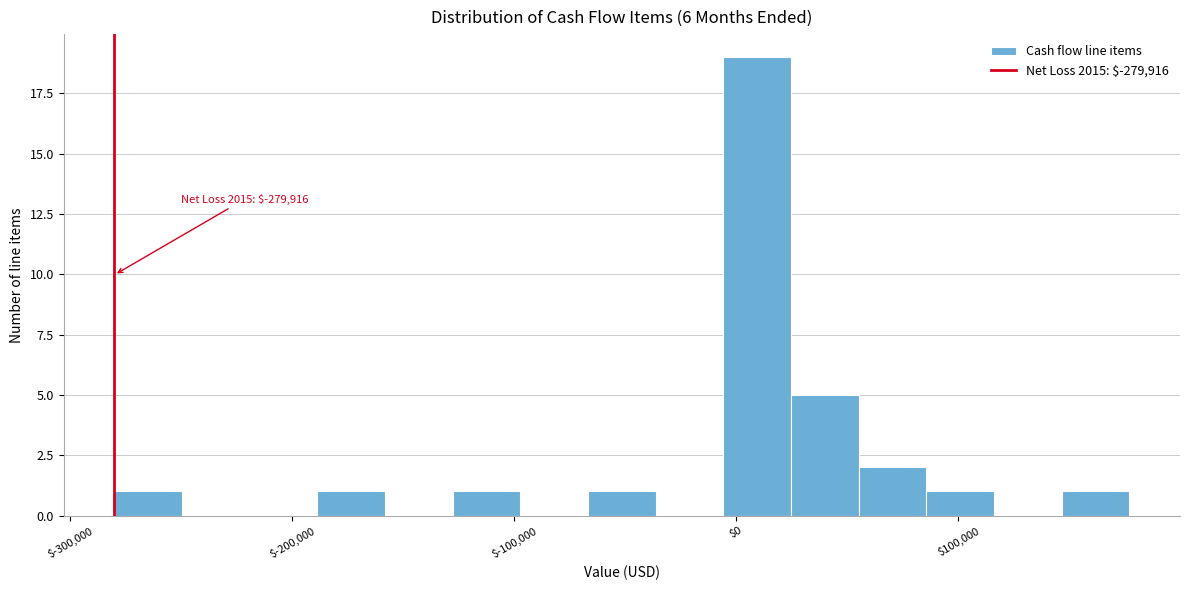

Read against the x-axis, roughly where is the centre of the tallest bar?

10000